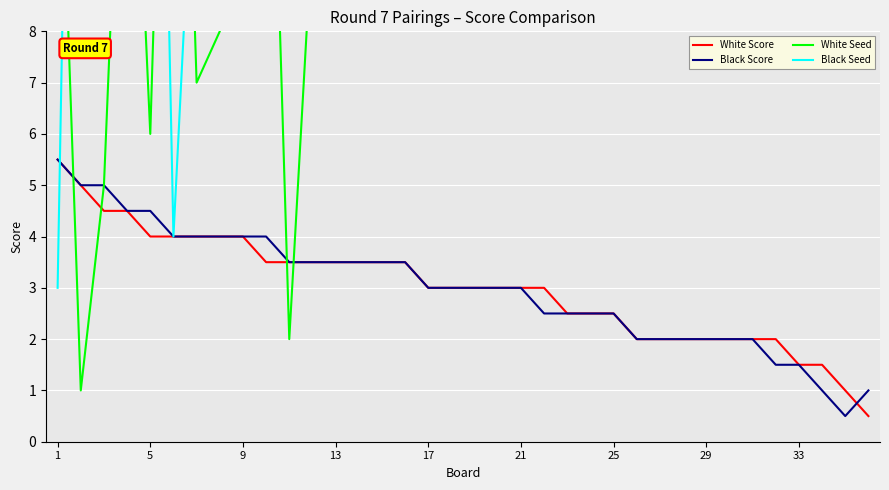

What is the highest value of the White Score series?

5.5